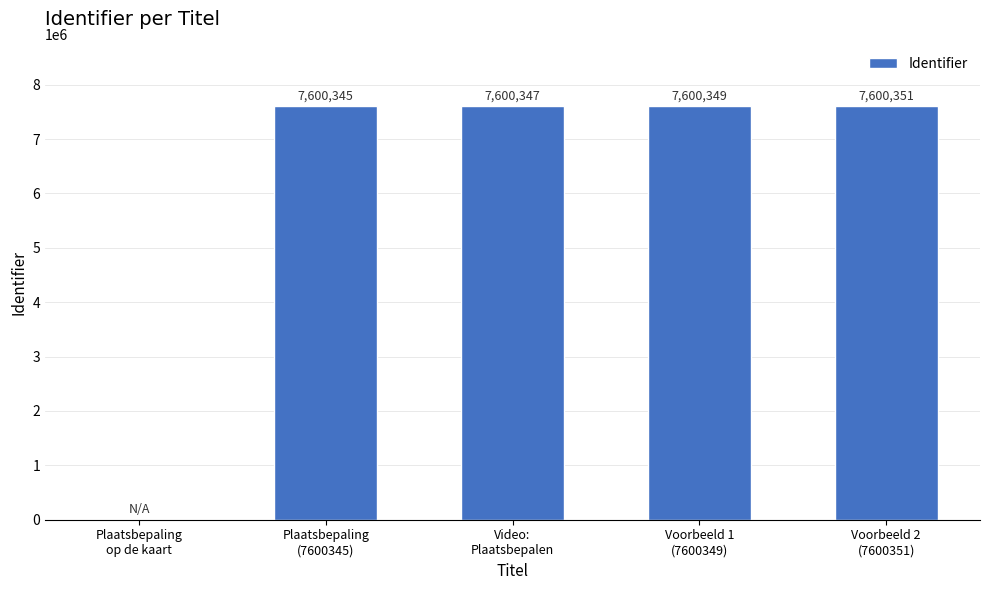

What is the maximum value shown in the chart?

7600351